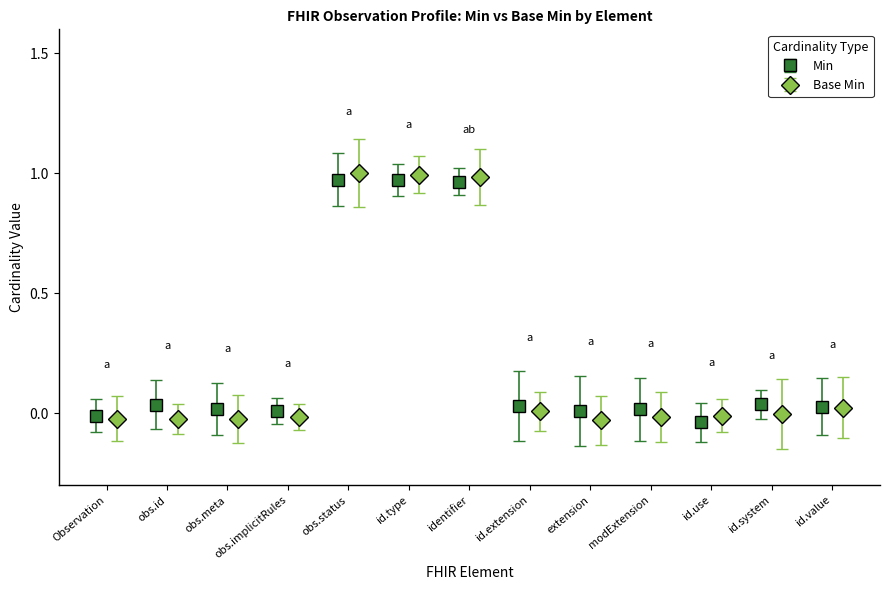

The Base Min series shows 0.0 at Observation.extension. True or false?

True